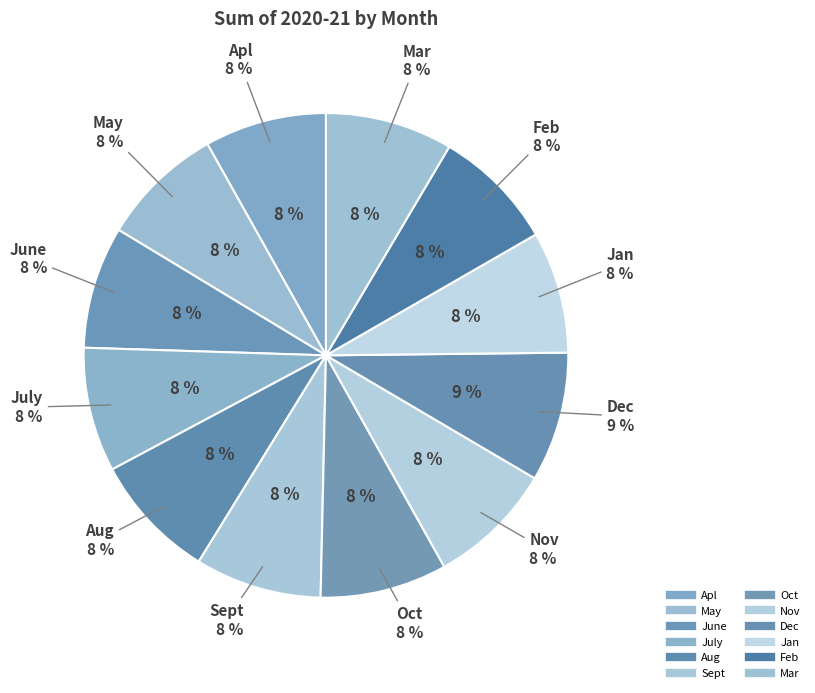

To the nearest percent, what is the average slice percentage?

8%